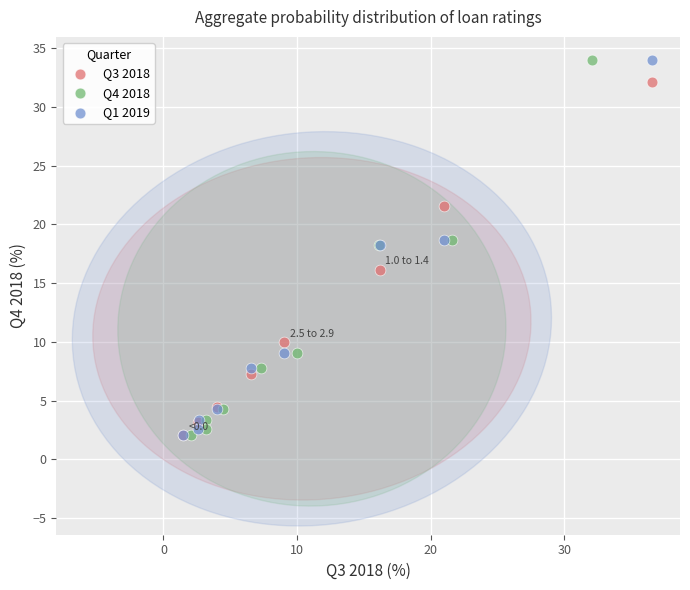

What are all the series names shown in the legend?

Q3 2018, Q4 2018, Q1 2019